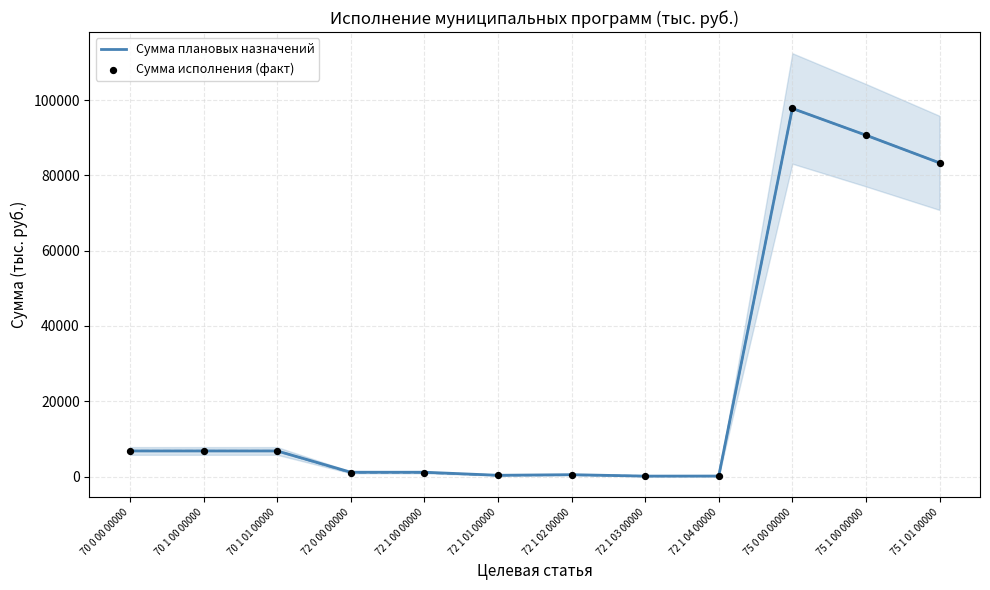

At how many categories does at least one series exceed 55057?

3